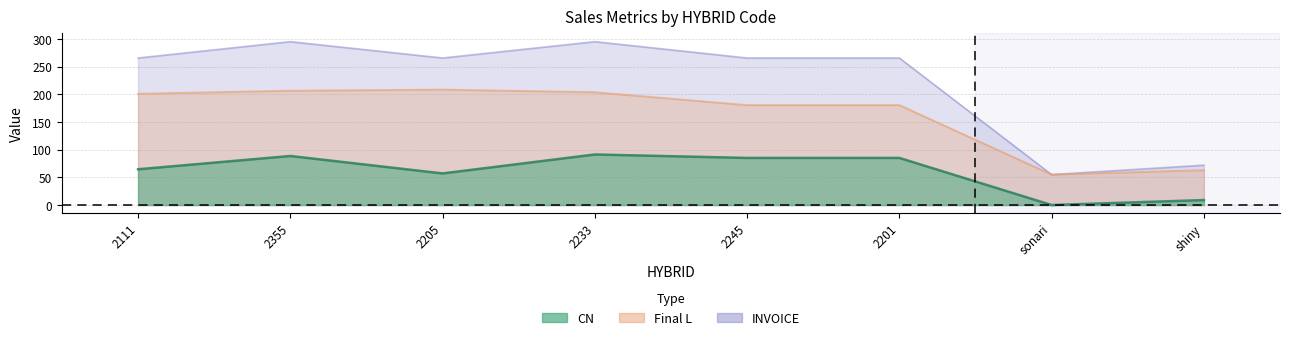

True or false: INVOICE and CN cross at least once.

False